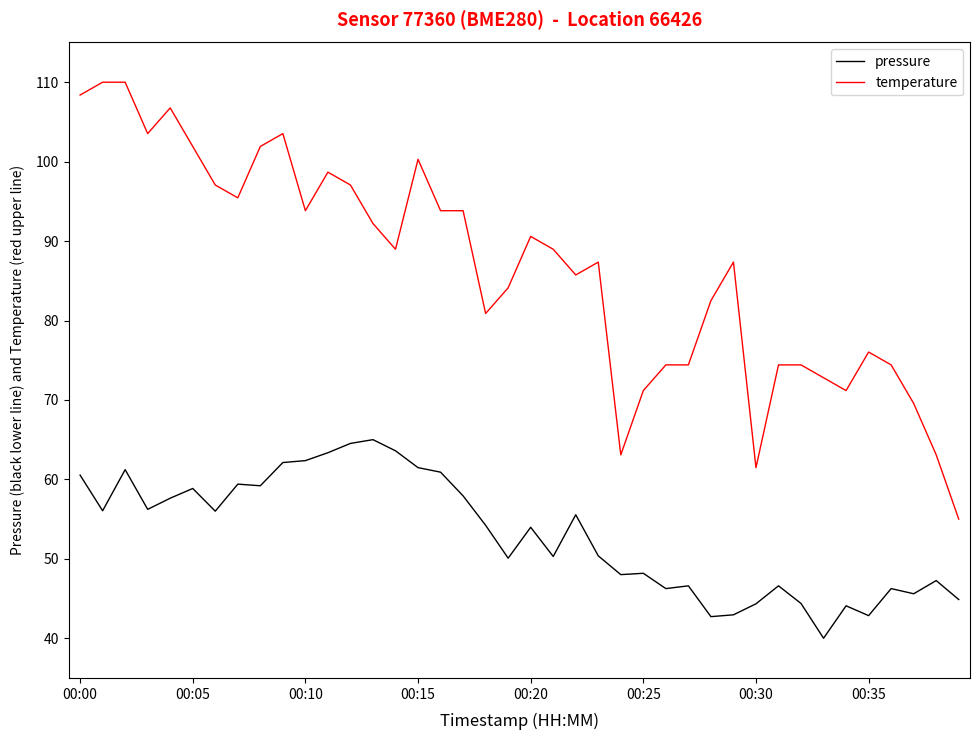

Rank the series by their maximum value, from highest to lowest.

temperature, pressure